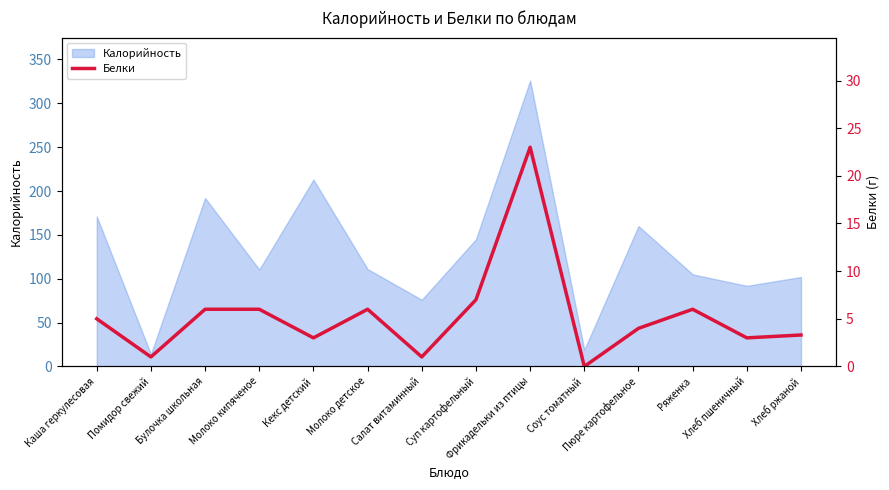

Between Соус томатный and Суп картофельный, which is larger?

Суп картофельный